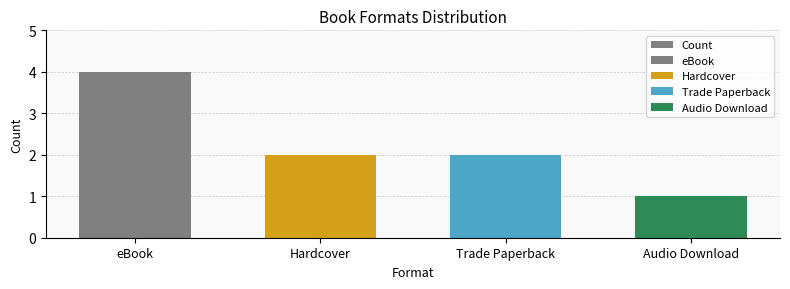

The value at Trade Paperback is 1. True or false?

False